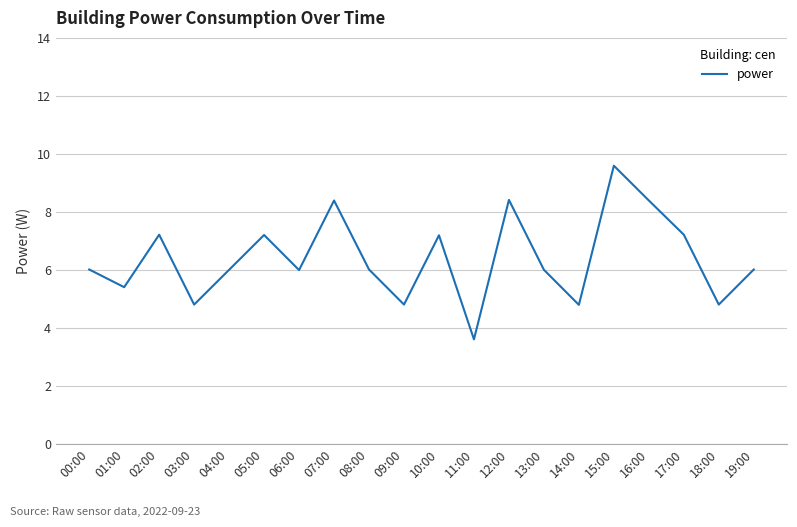

True or false: the data has more than 1 interior local peaks.

True